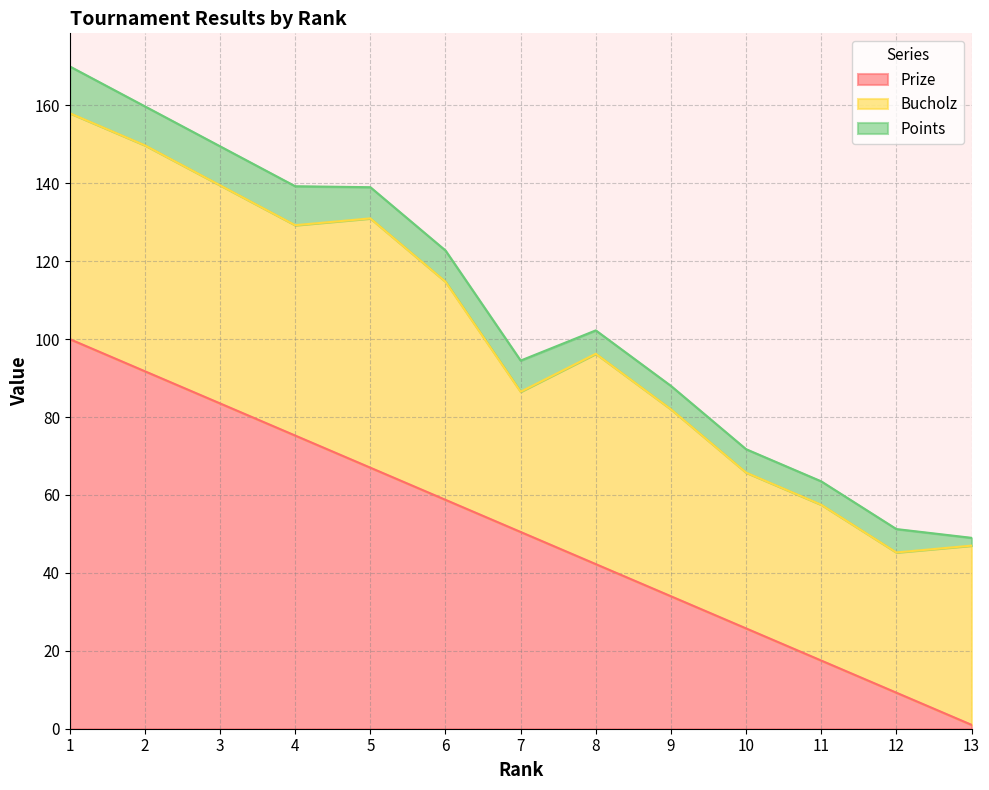

What is the total value across all series at 6?

122.8